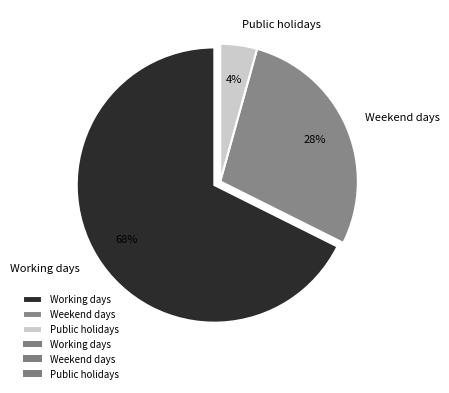

Which category has the biggest portion of the pie?

Working days